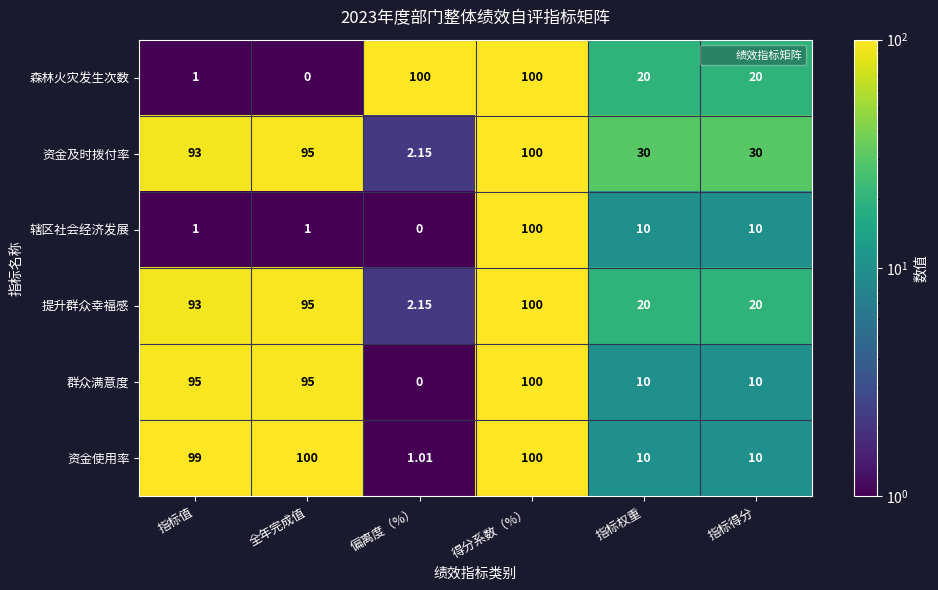

At which label does 提升群众幸福感 reach its minimum?

偏离度（%）